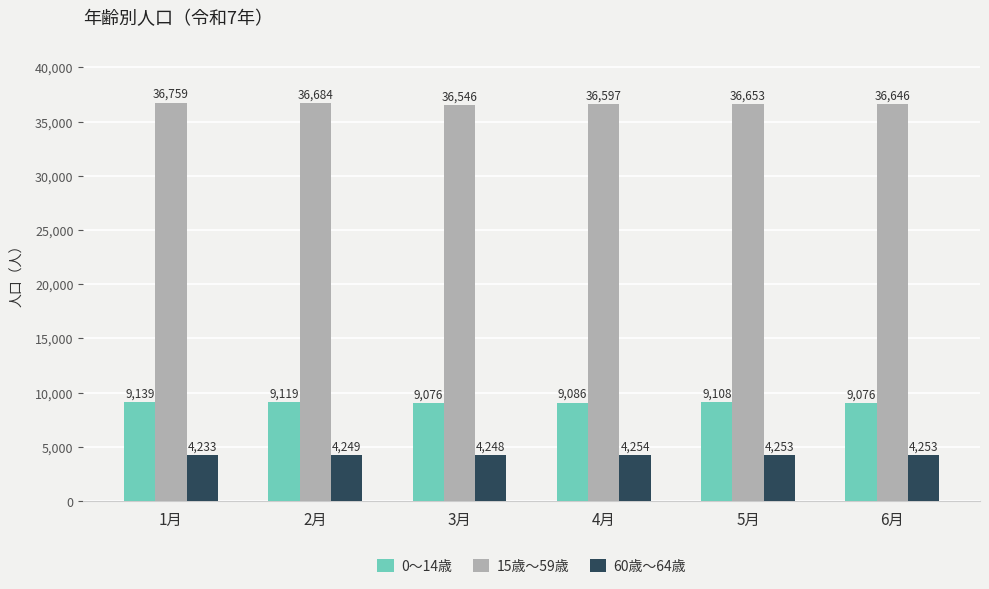

What is the sum of all 15歳～59歳 values?

219885